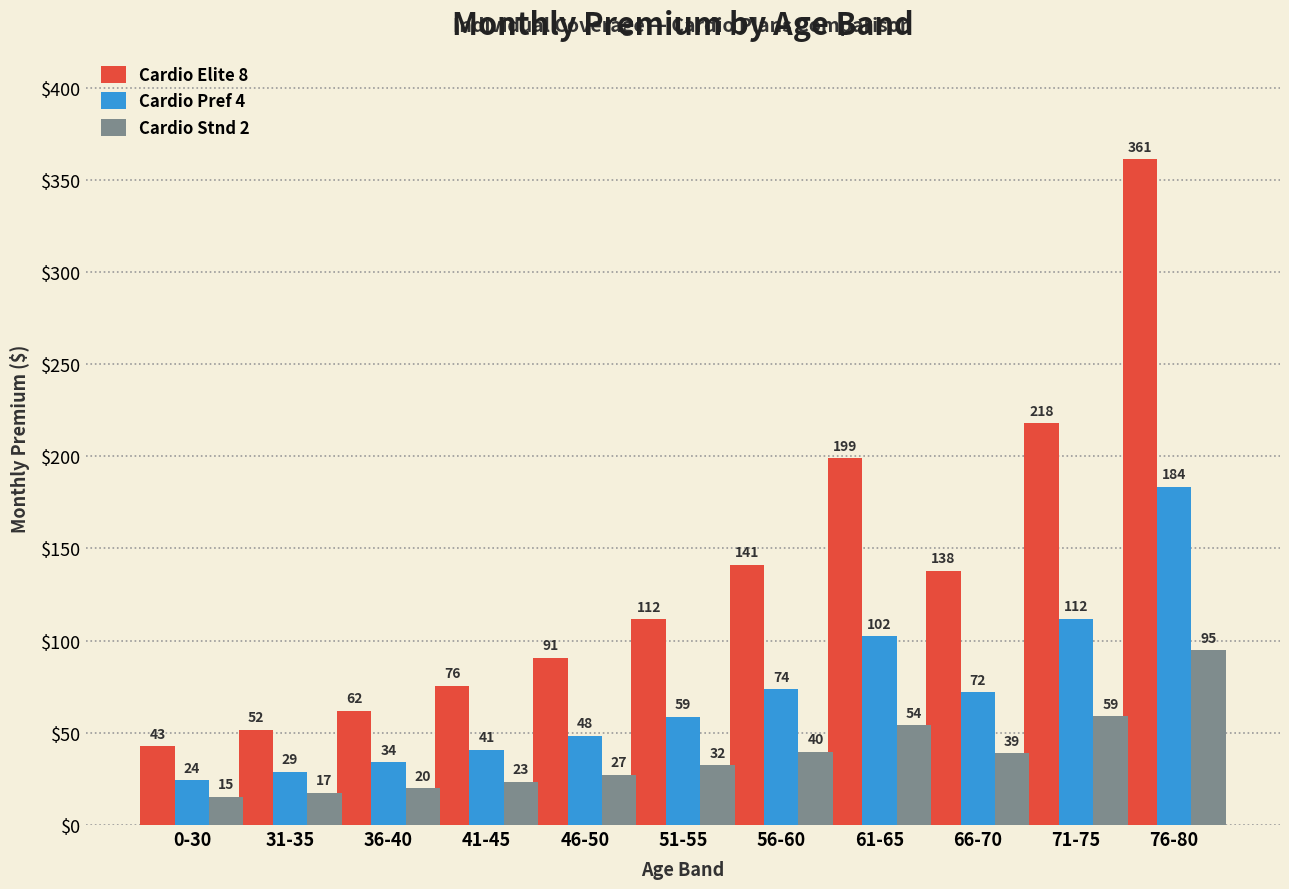

Which series has the widest spread of values?

Cardio Elite 8